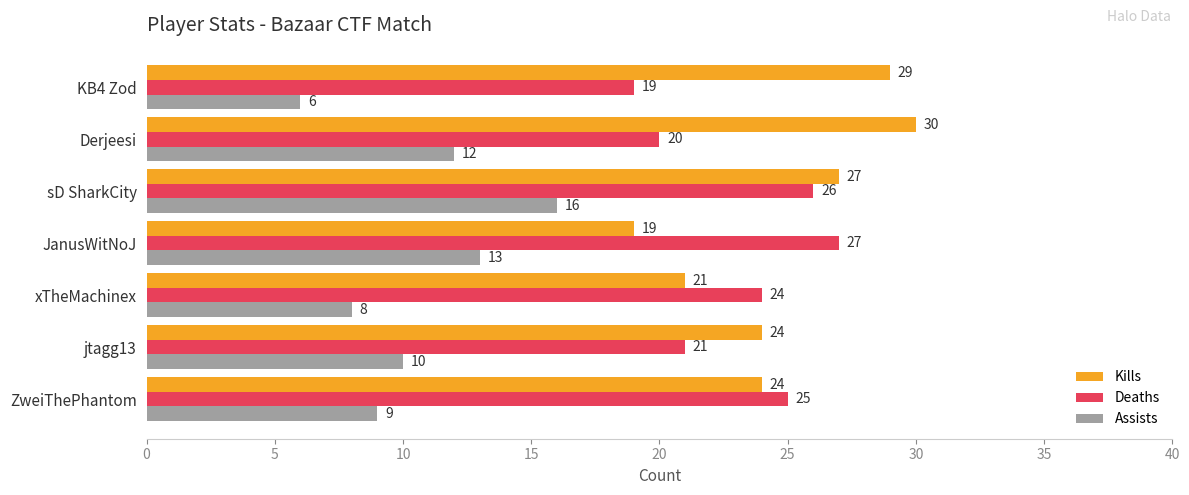

Is it true that Kills equals 21 at xTheMachinex?

True